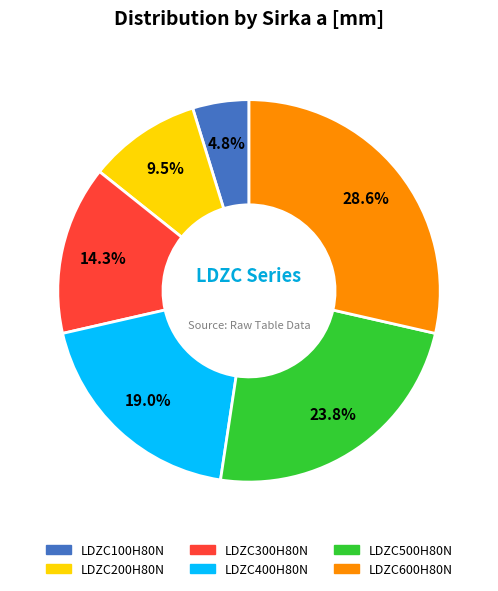

Rank the categories by value from highest to lowest.

LDZC600H80N, LDZC500H80N, LDZC400H80N, LDZC300H80N, LDZC200H80N, LDZC100H80N